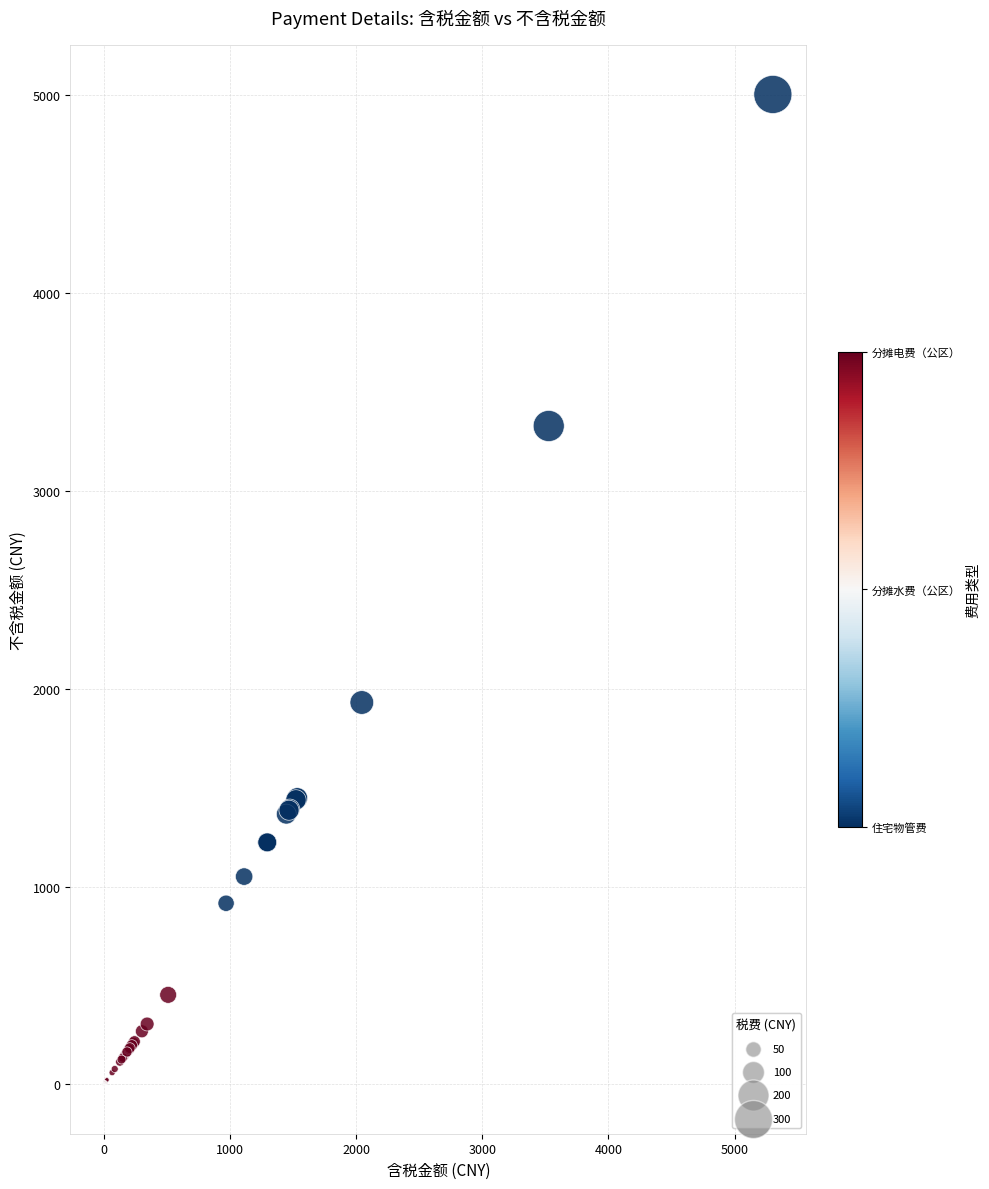

What Y value in the scatter plot is closest to 2501?

1930.1